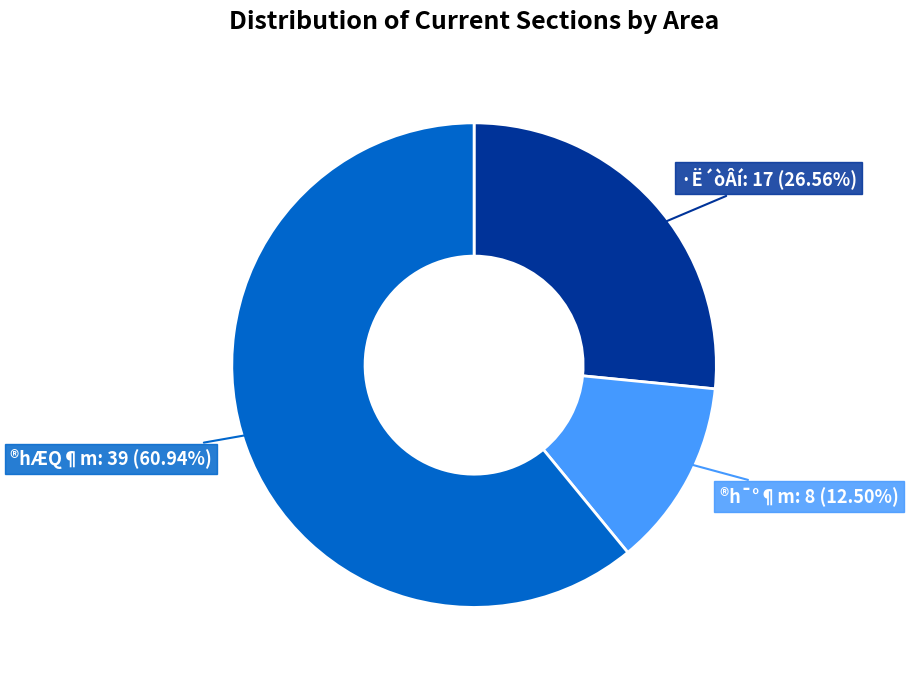

How many segments does this pie chart have?

3